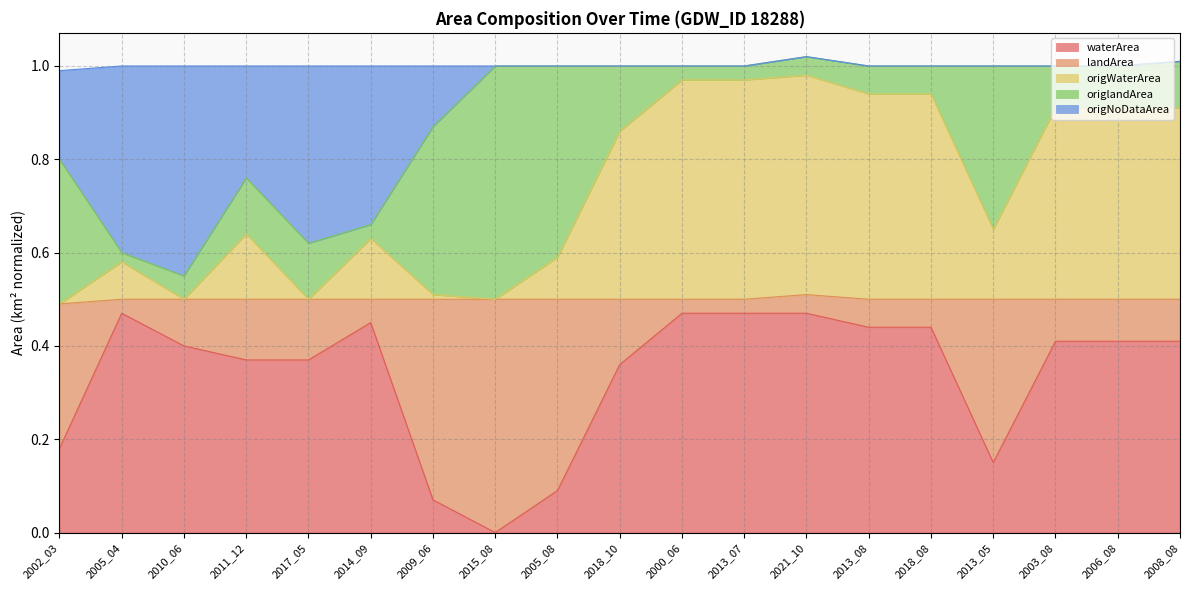

At which category does waterArea reach its first local valley?

2015_08